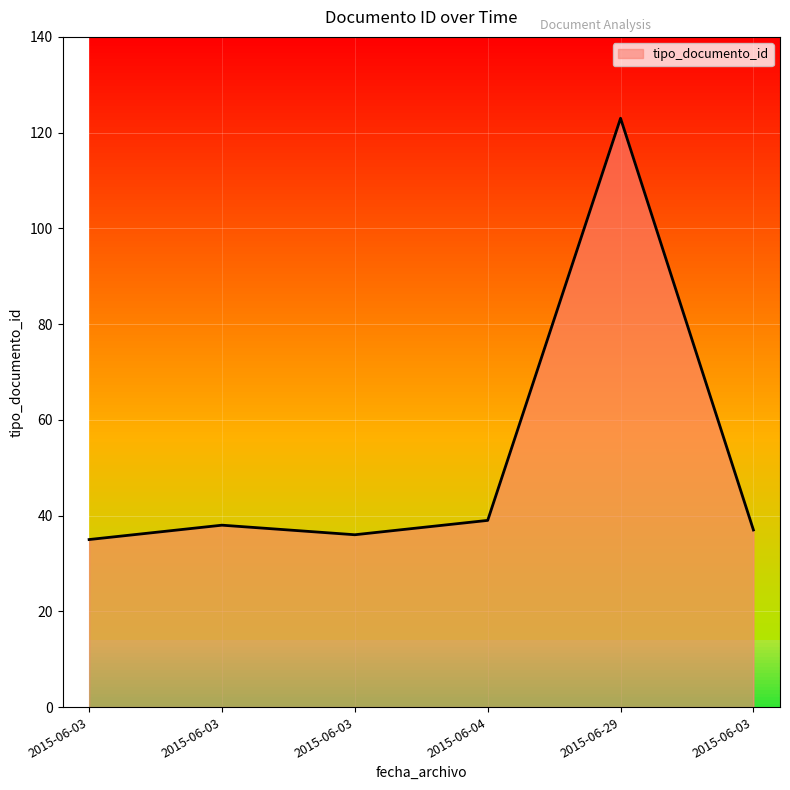

How many values are below 38?

3